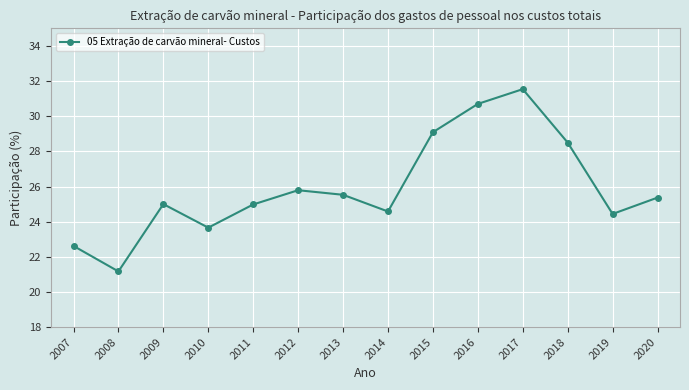

What is the maximum value shown in the chart?

31.5